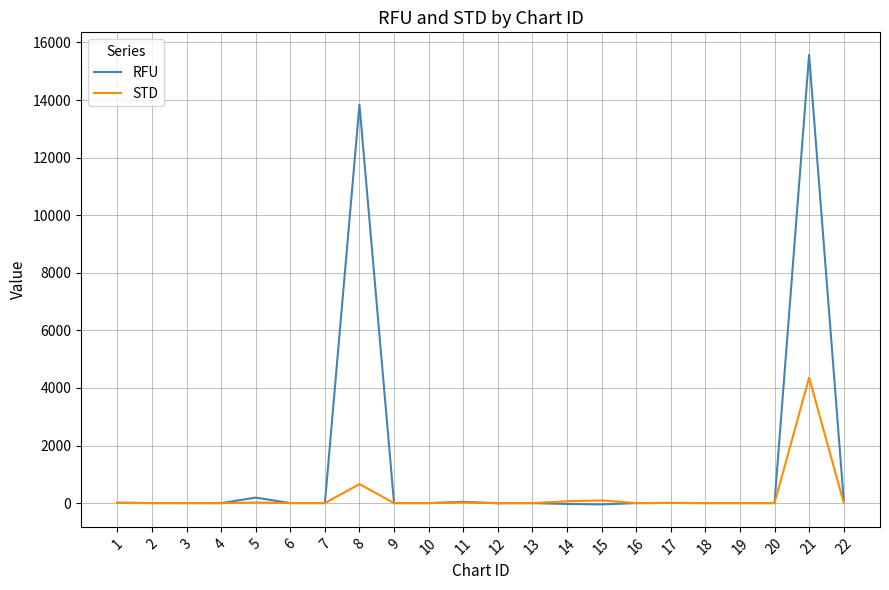

What is the maximum value for STD?

4356.3